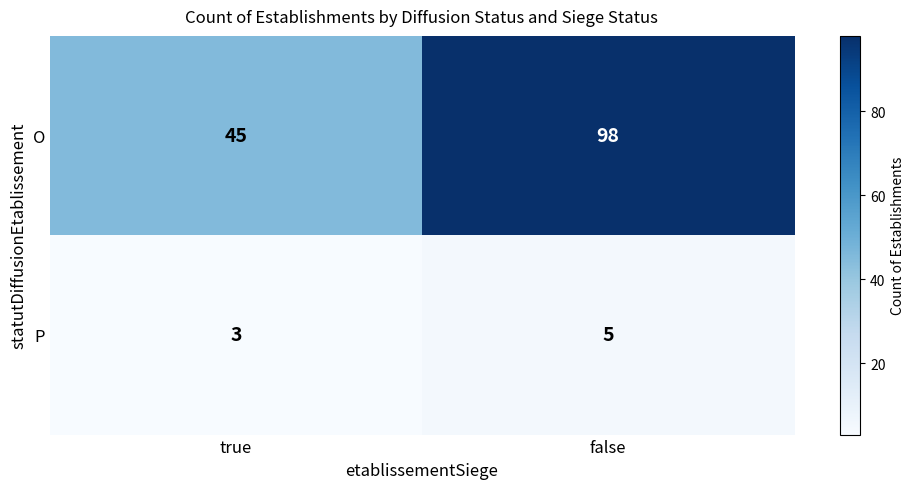

At which category is the sum across all series the highest?

false